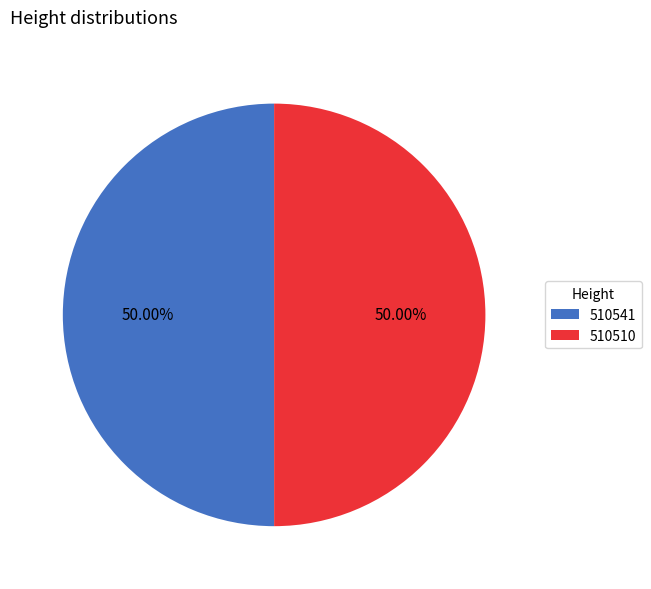

Combined, do 510510 and 510541 account for over 50%?

Yes